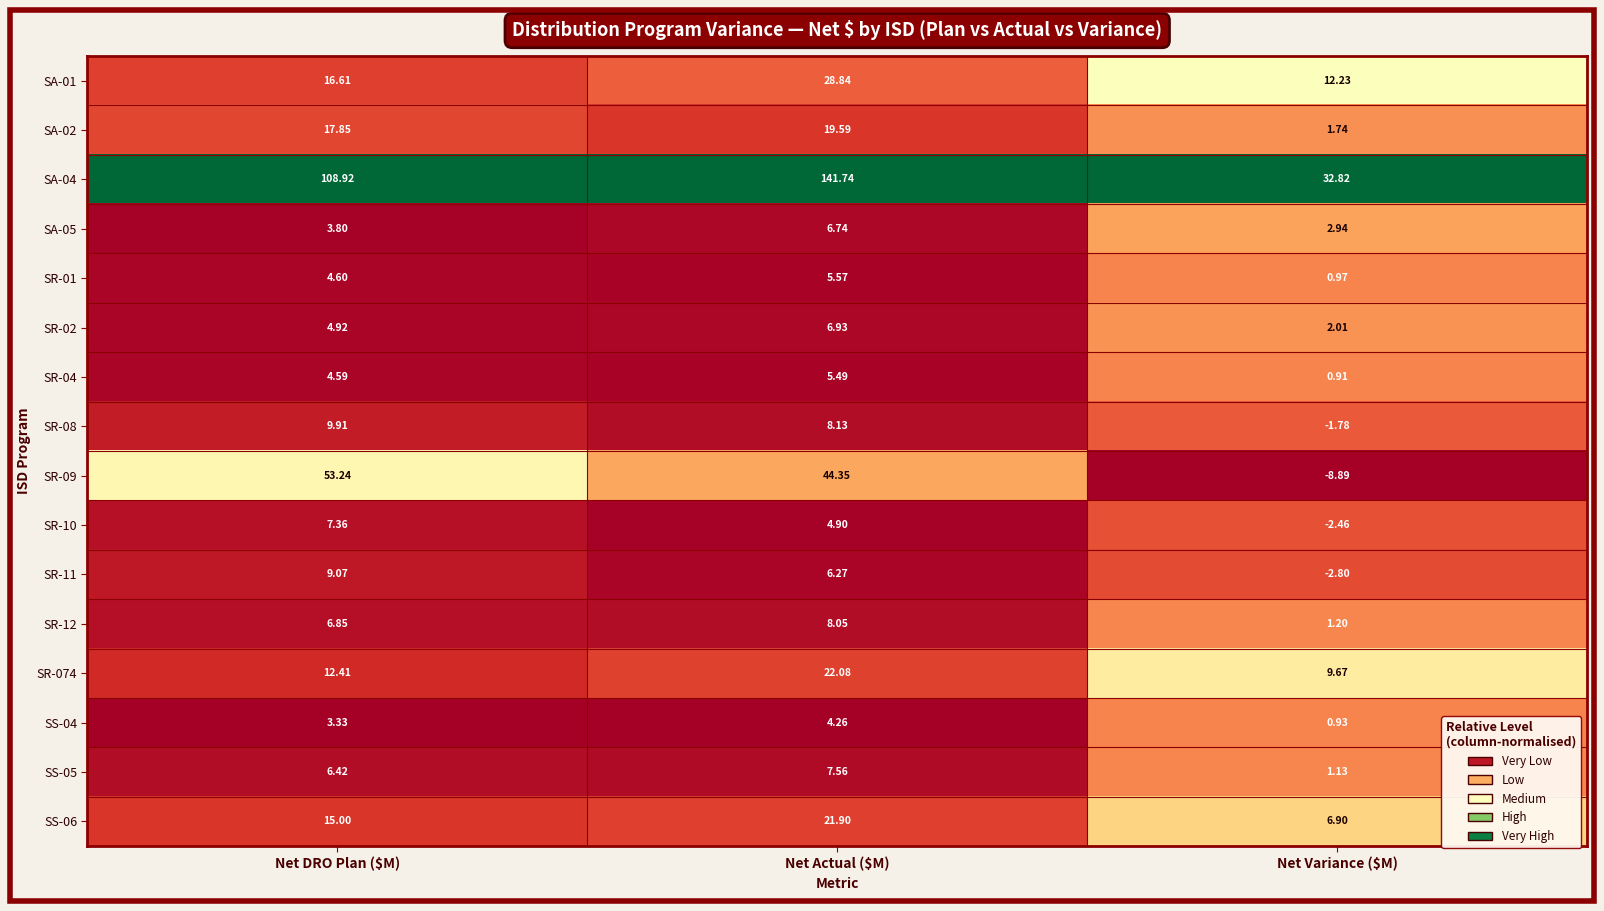

At which label is SA-01 closest to 20?

Net DRO Plan ($M)